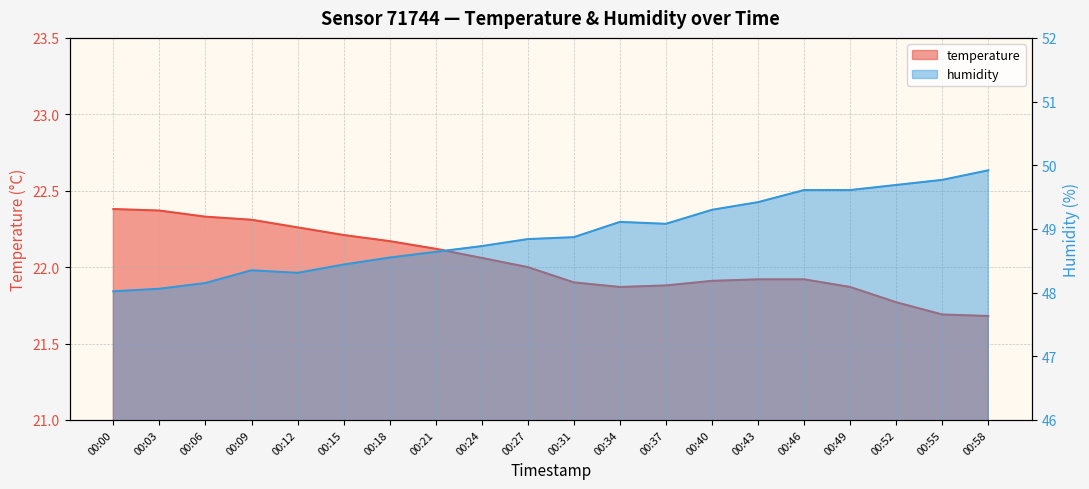

Rank the series by their maximum value, from lowest to highest.

temperature, humidity